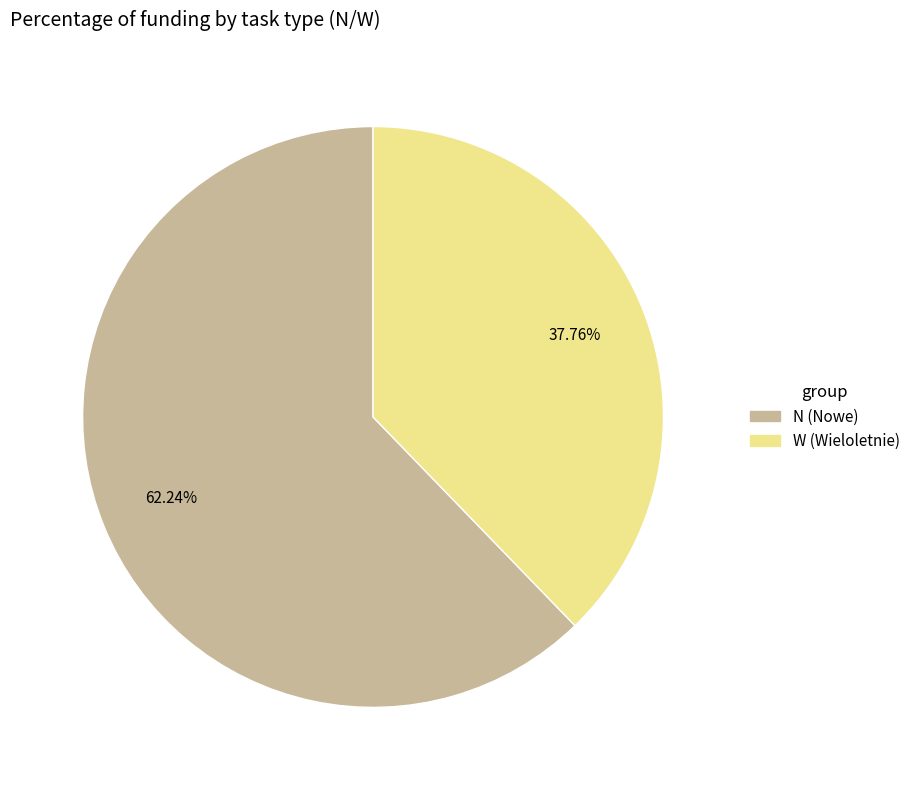

Is it true that W is 30% of the pie?

False